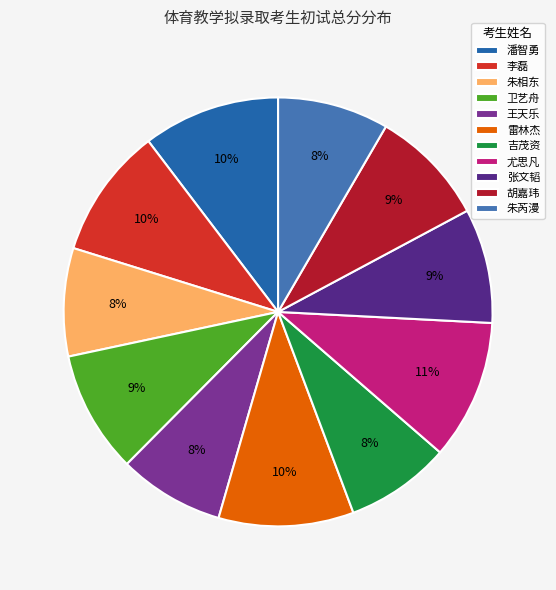

What percentage is the 卫艺舟 slice, to the nearest percent?

9%